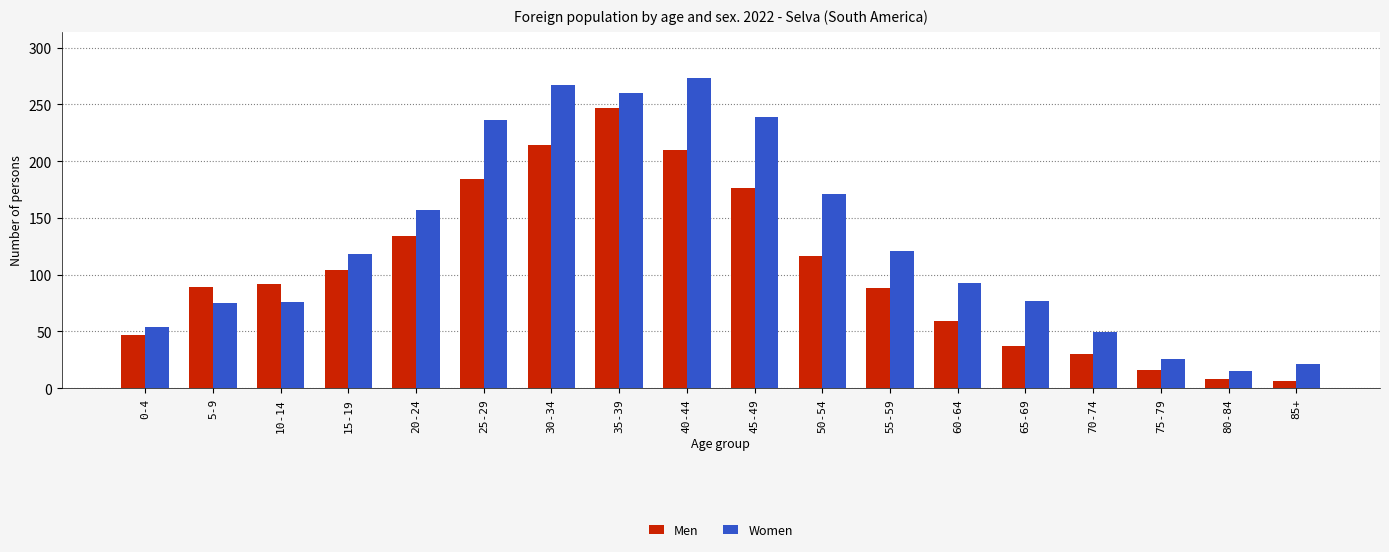

What is the lowest value of the Men series?

6